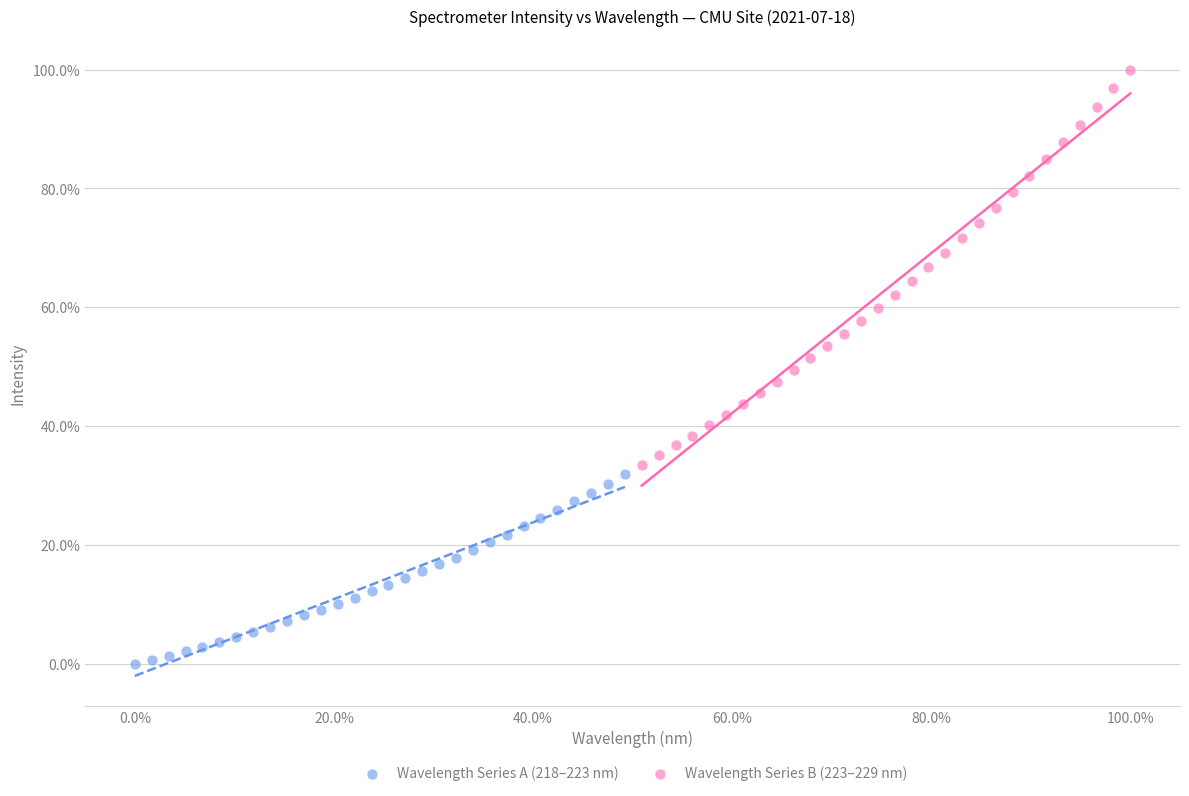

Which series contains the highest Y value?

Wavelength Series B (223–229 nm)